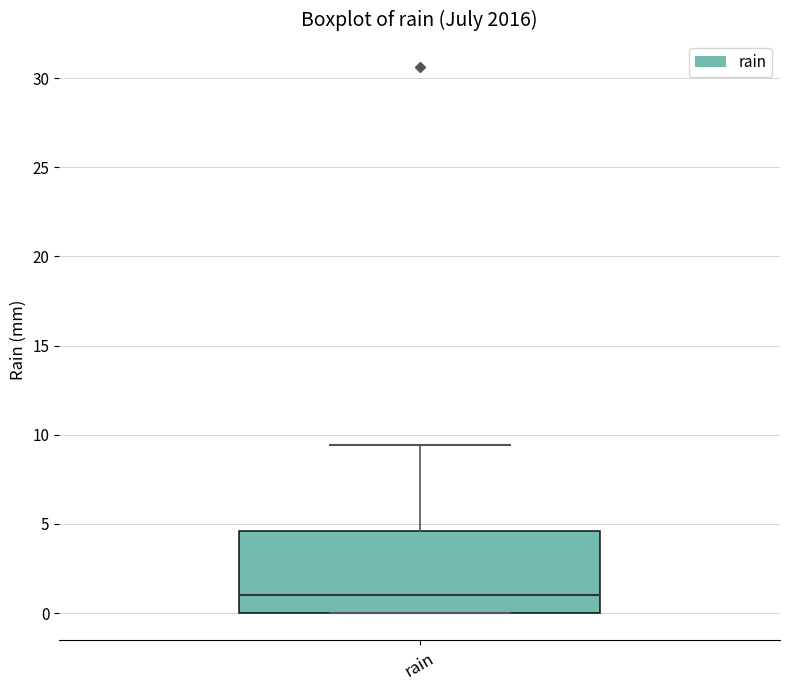

Read this box plot against the y-axis: the position of the median line, the range covered by the box, and the ends of both whiskers. The values are not printed on the chart, so give them approximately, as read against the axis.

median 1.0, box 0.0 to 4.5, whiskers 0.0 to 9.5